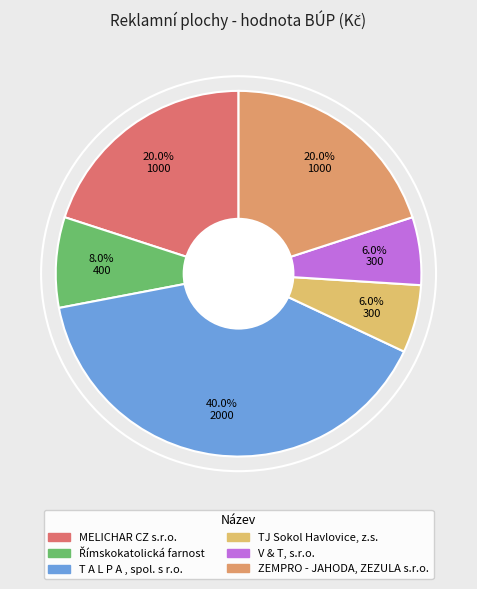

How many segments does this pie chart have?

6